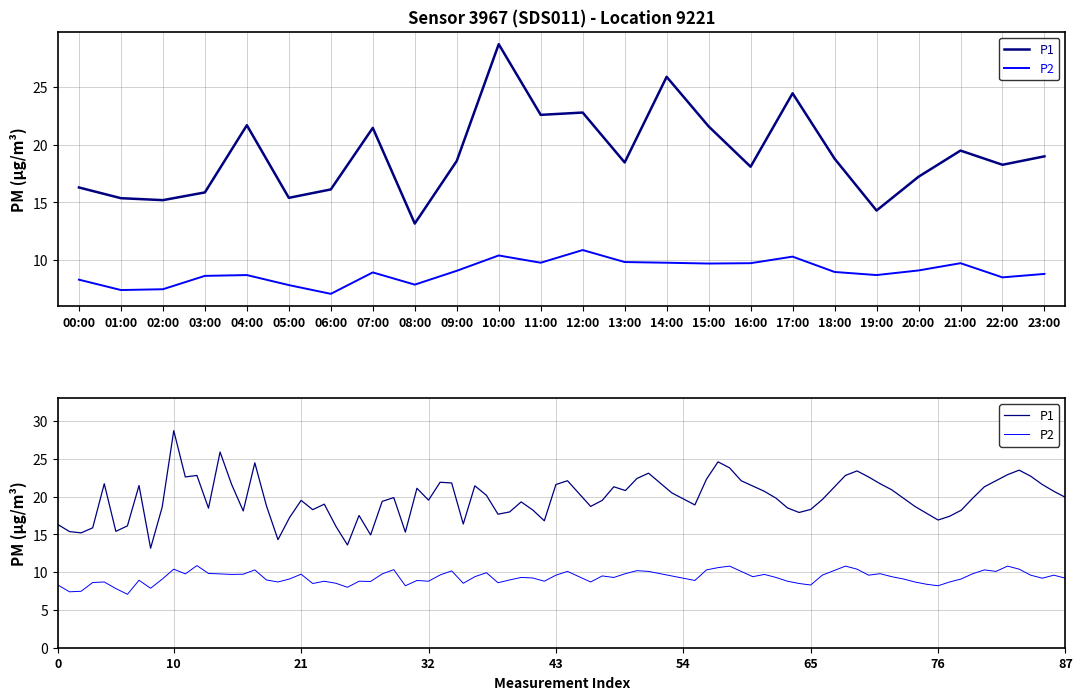

Is it true that P2 equals 8.5 at 22:00?

True